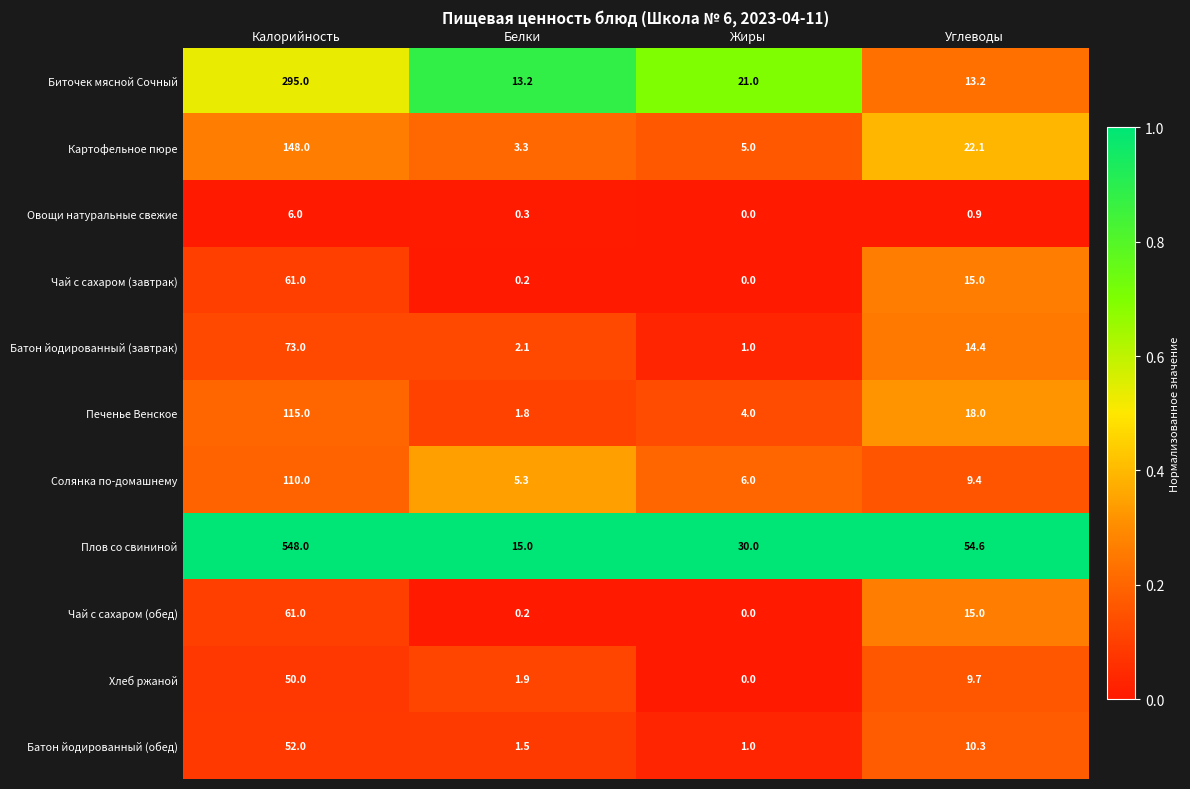

At which label is Батон йодированный (обед) closest to 26?

Углеводы